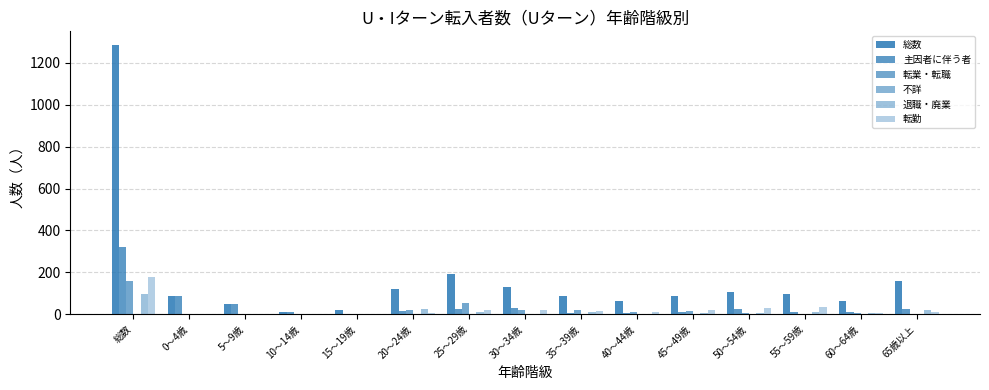

How many groups of bars are there?

15